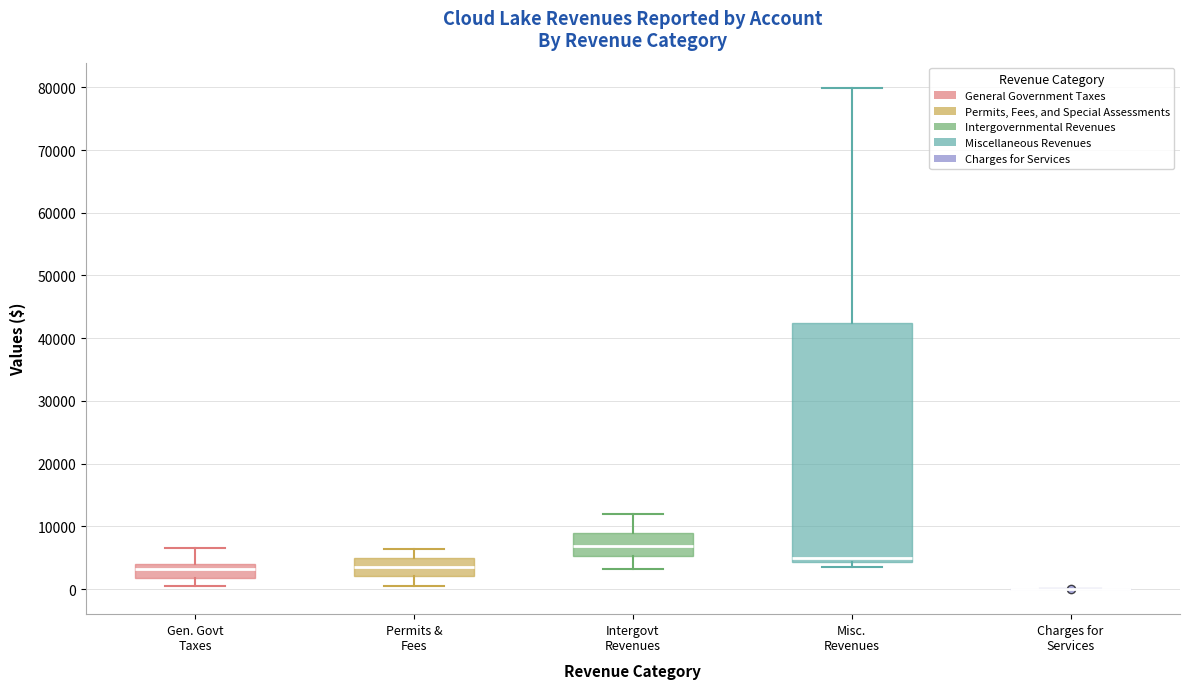

Which box is the tallest, from its lower edge to its upper edge?

Misc. Revenues